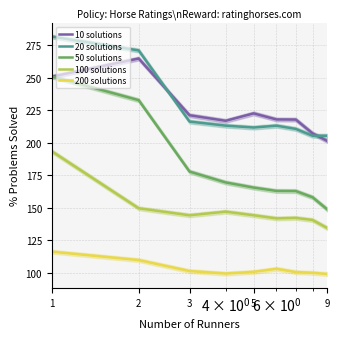

In 20 solutions, how many points are lower than both neighbors (excluding endpoints)?

1